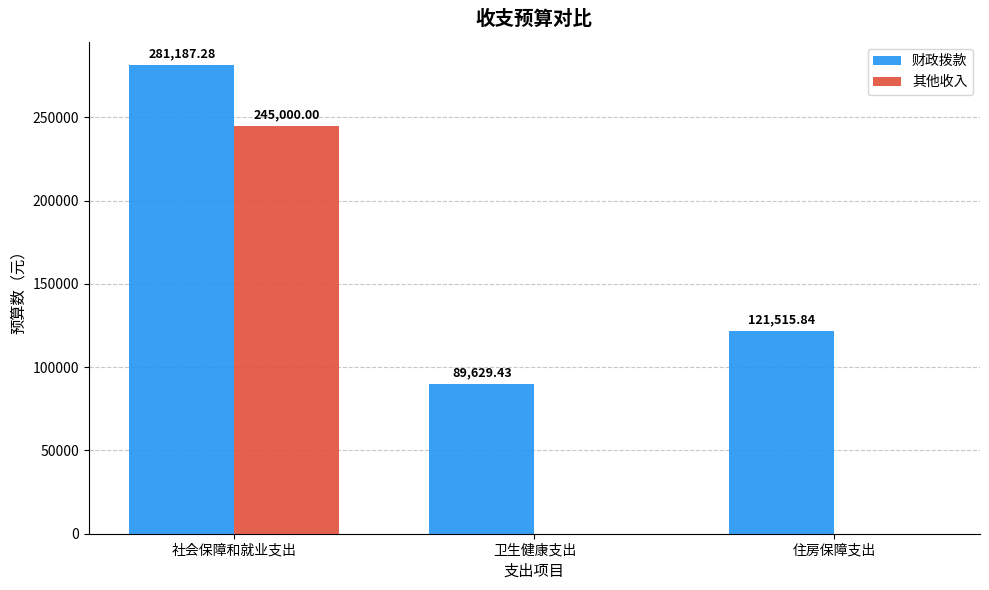

Where is 财政拨款 nearest to the value 185408?

住房保障支出